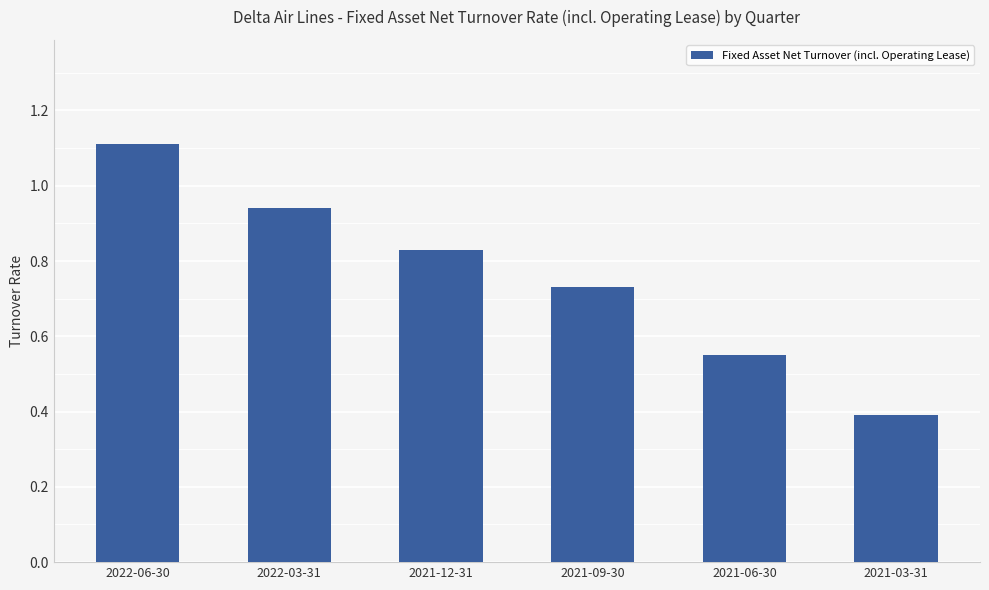

What is the maximum value shown in the chart?

1.1